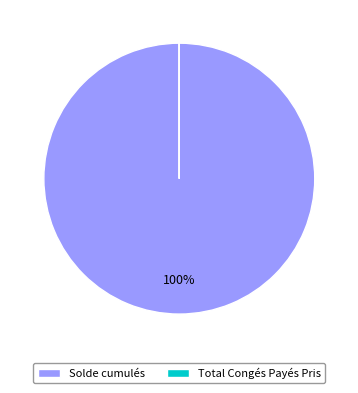

To the nearest percent, what is the average slice percentage?

50%